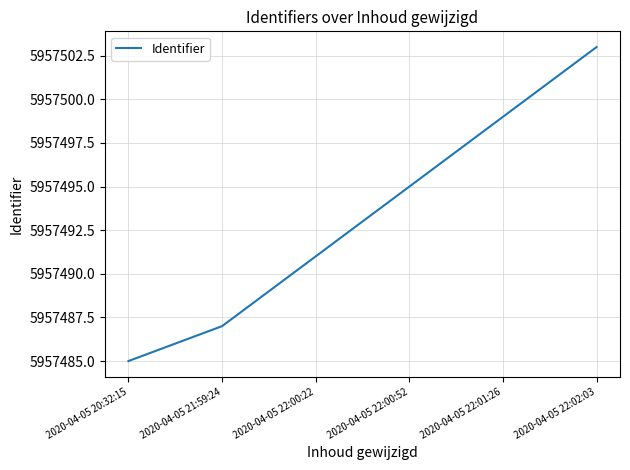

Which label corresponds to the largest value in the chart?

2020-04-05 22:02:03